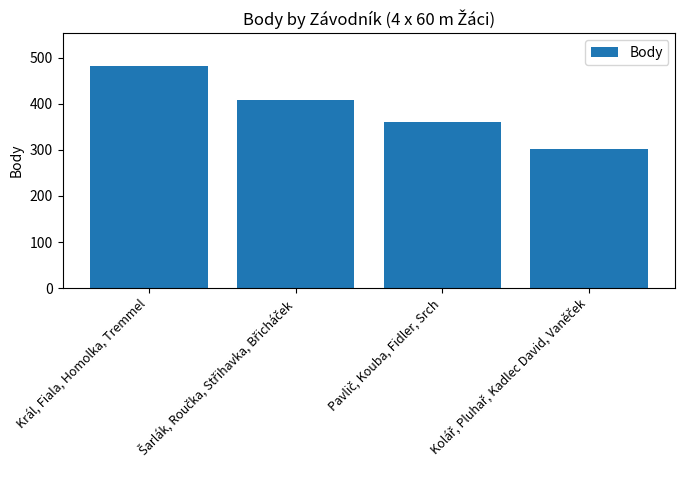

What is the label of the 4th bar from the right?

Král, Fiala, Homolka, Tremmel